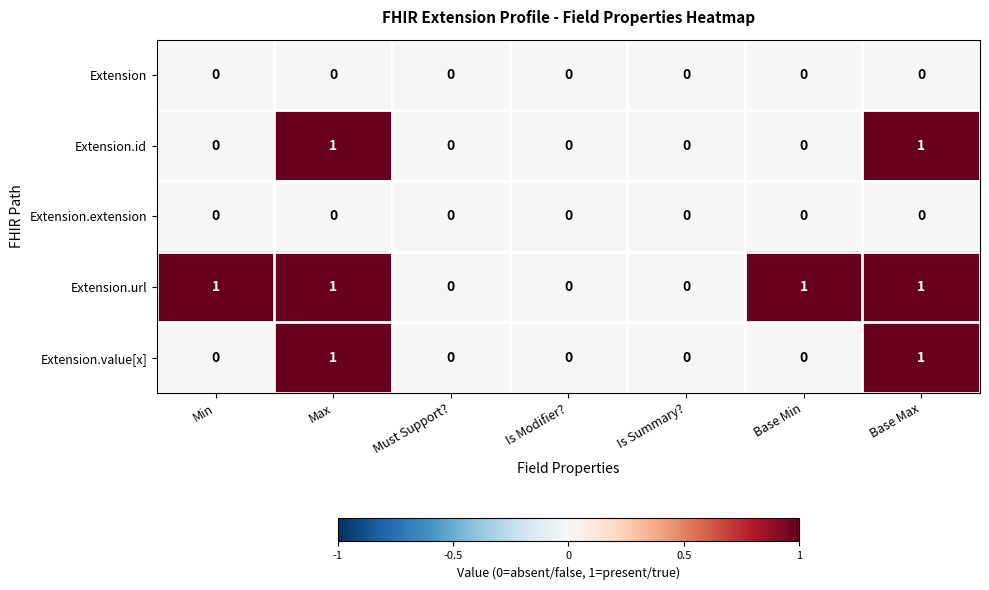

What is the difference between the highest and lowest values at Base Max?

1